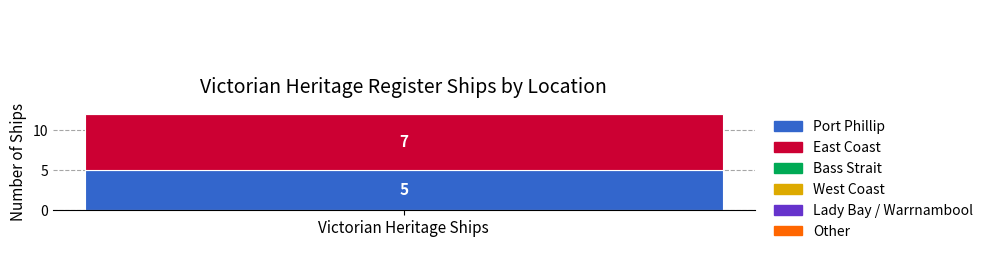

Which label corresponds to the smallest value in the chart?

Lady Bay / Warrnambool